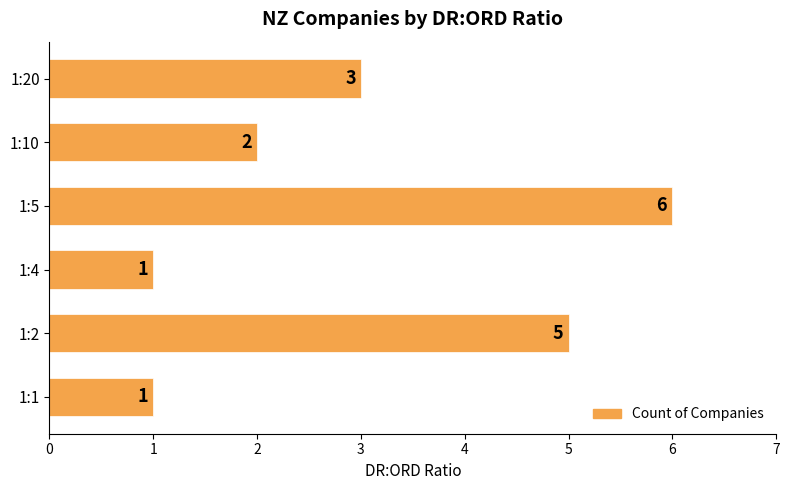

How many data points are less than 3?

3